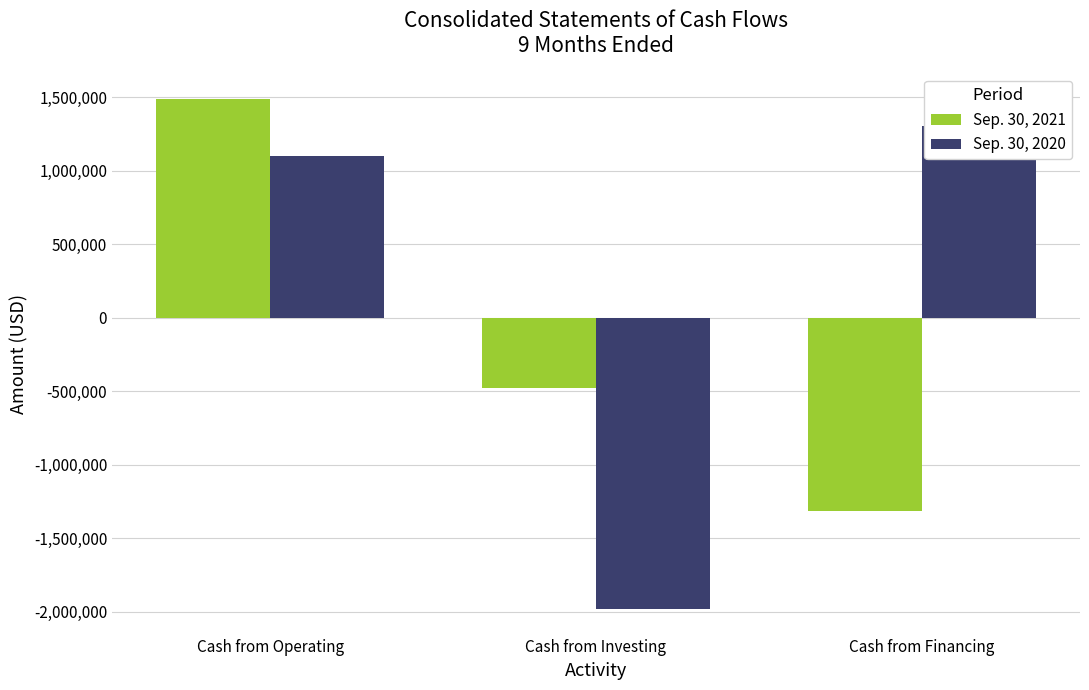

At Cash from Investing, list the series in order from smallest to largest.

Sep. 30, 2020, Sep. 30, 2021